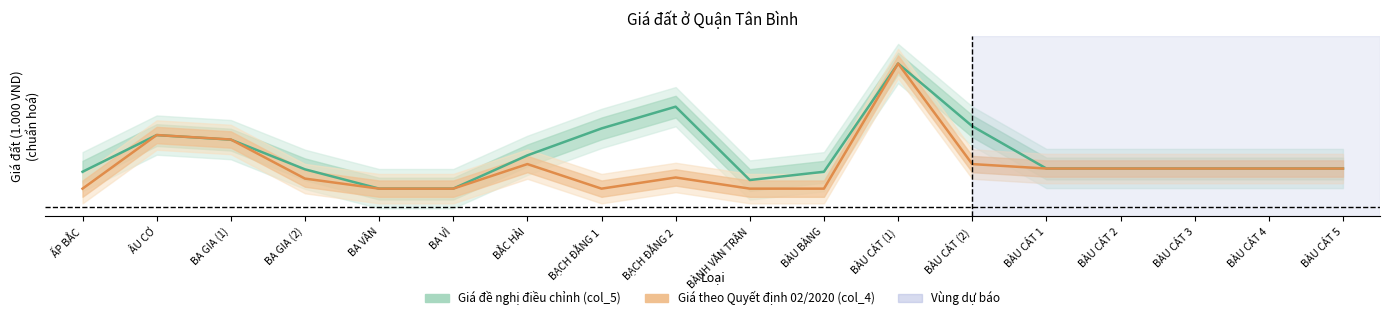

Read the Giá đề nghị điều chỉnh (col_5) value at BÀU BÀNG.

0.6